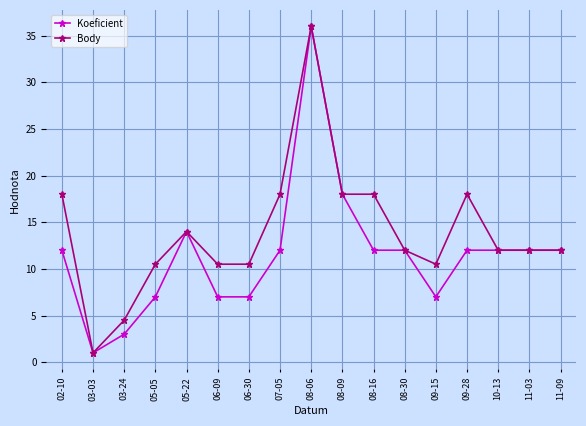

Where is the first local maximum for Body?

05-22